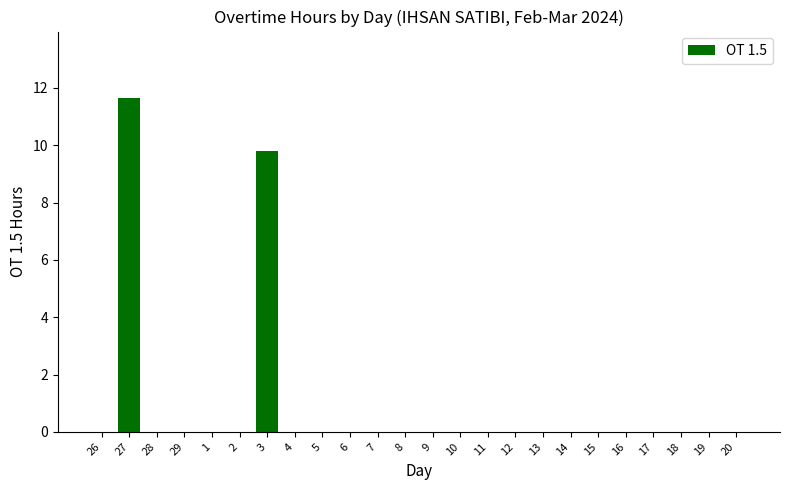

Where is the data nearest to the value 5?

3